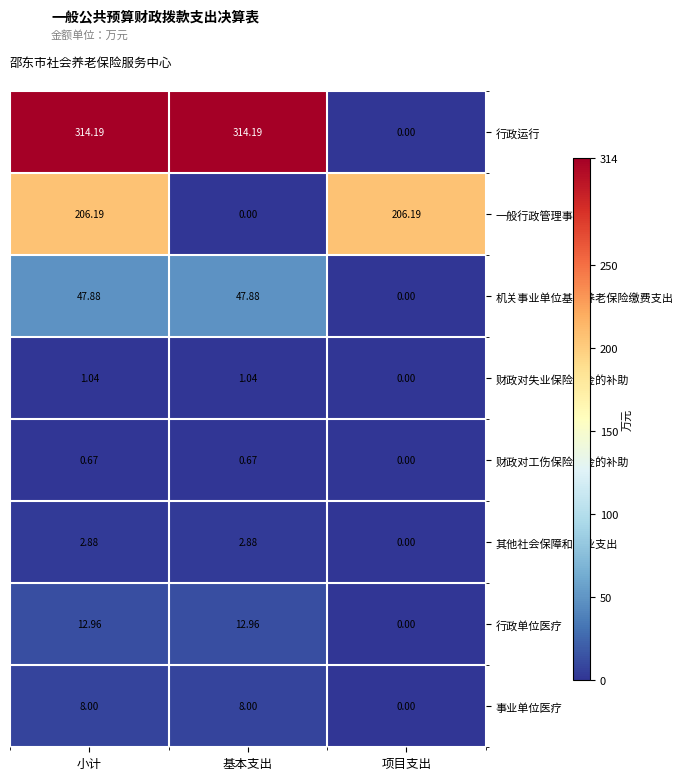

Where does the 机关事业单位基本养老保险缴费支出 series first go above 47?

小计